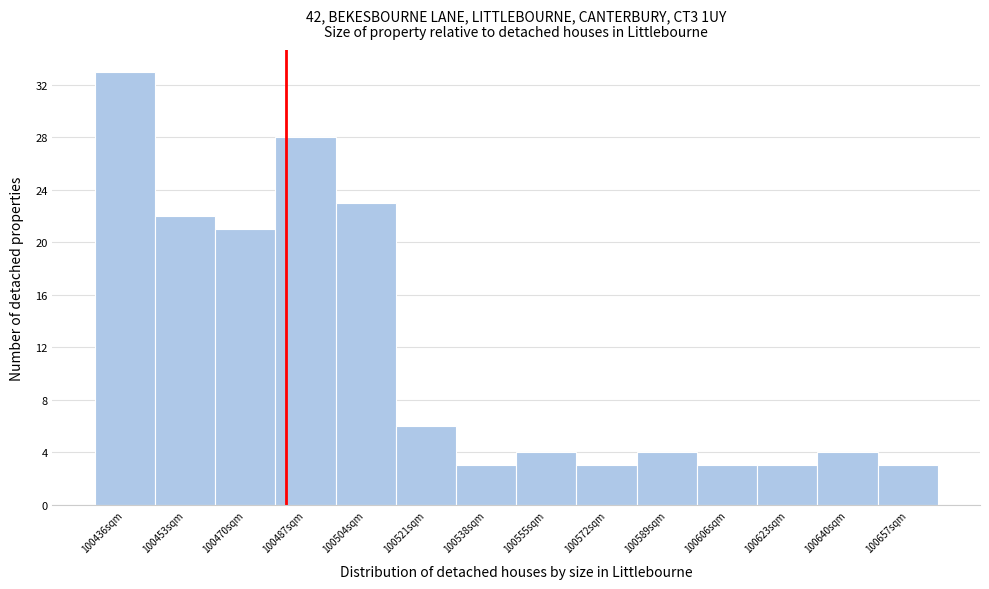

Reading left to right, list all the values displayed in this chart.

100436sqm=33	100453sqm=22	100470sqm=21	100487sqm=28	100504sqm=23	100521sqm=6	100538sqm=3	100555sqm=4	100572sqm=3	100589sqm=4	100606sqm=3	100623sqm=3	100640sqm=4	100657sqm=3